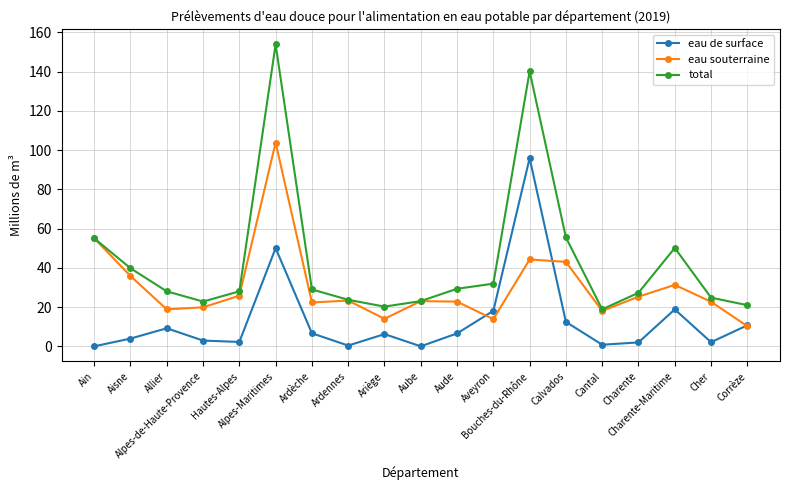

What position from the left is Allier?

3